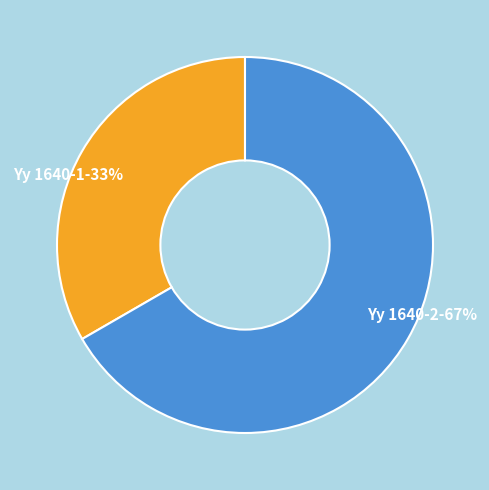

What percentage is the Yy 1640-2 slice, to the nearest percent?

67%